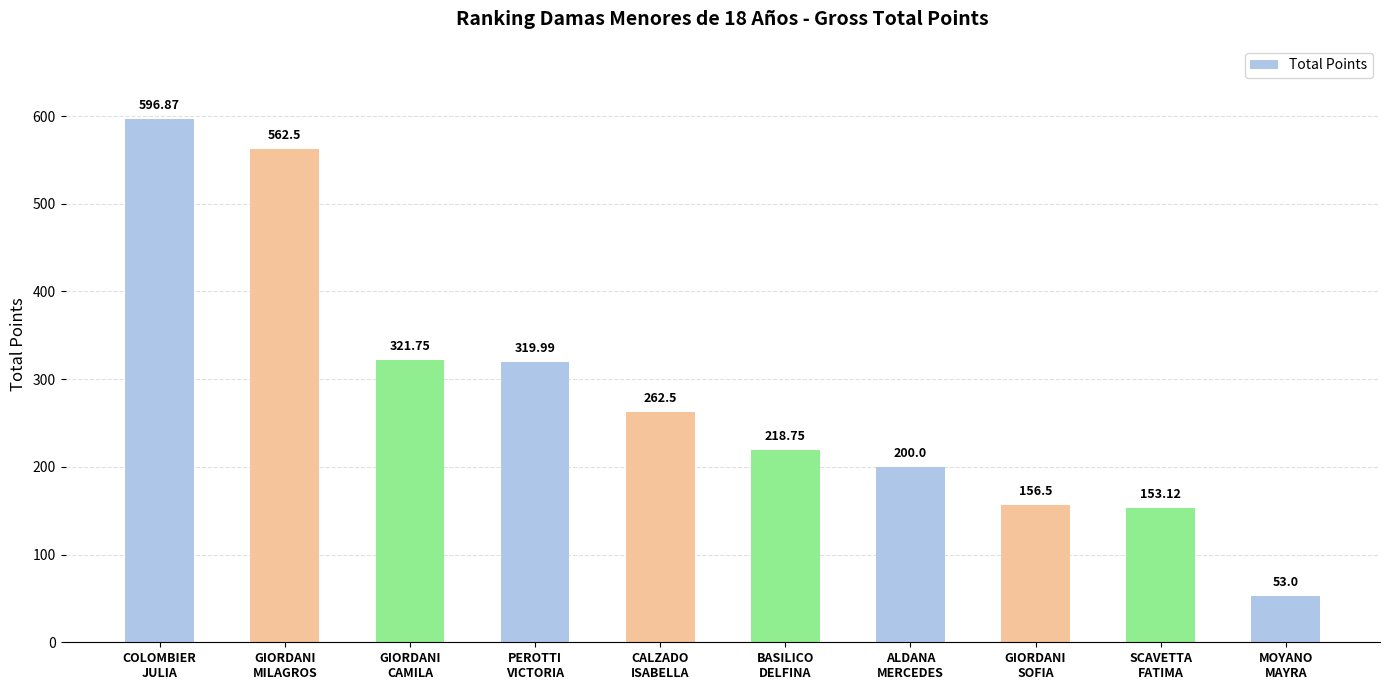

Does the chart contain stacked bars?

No